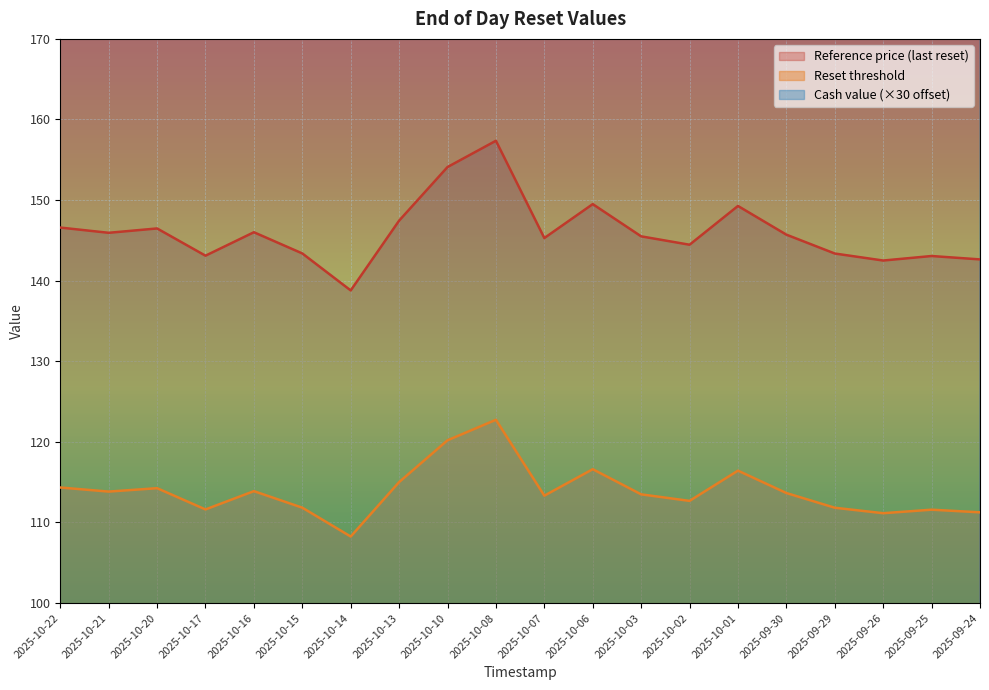

Which series changed the most between 2025-10-08 and 2025-09-25?

Cash value